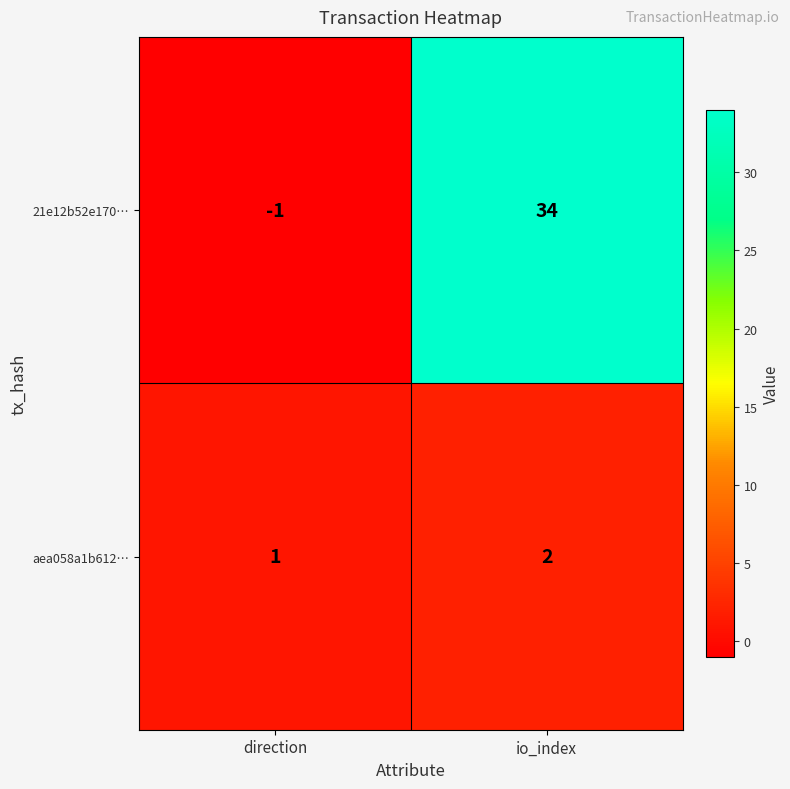

Reading left to right, what are all the values shown in this chart?

21e12b52e170…: -1	34
aea058a1b612…: 1	2